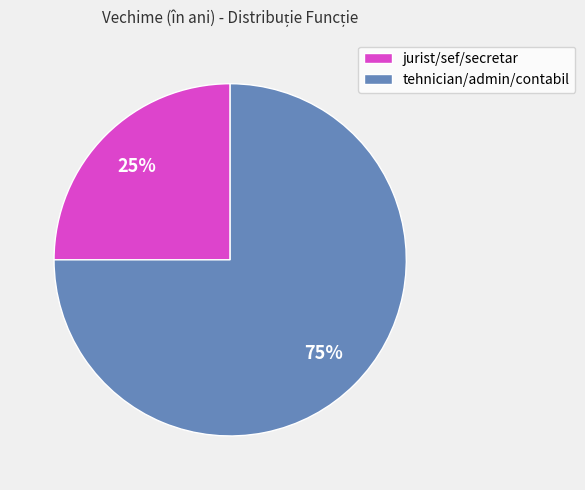

To the nearest percent, what is the difference between the largest and smallest slice percentages?

50%